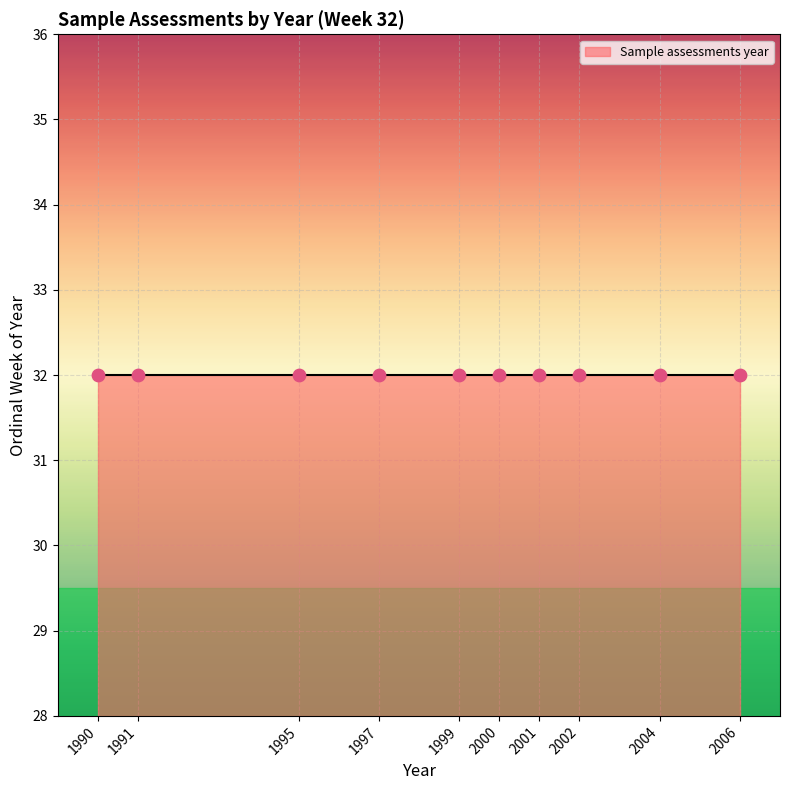

What is the ratio of the value at 1990 to the value at 2001?

1.0